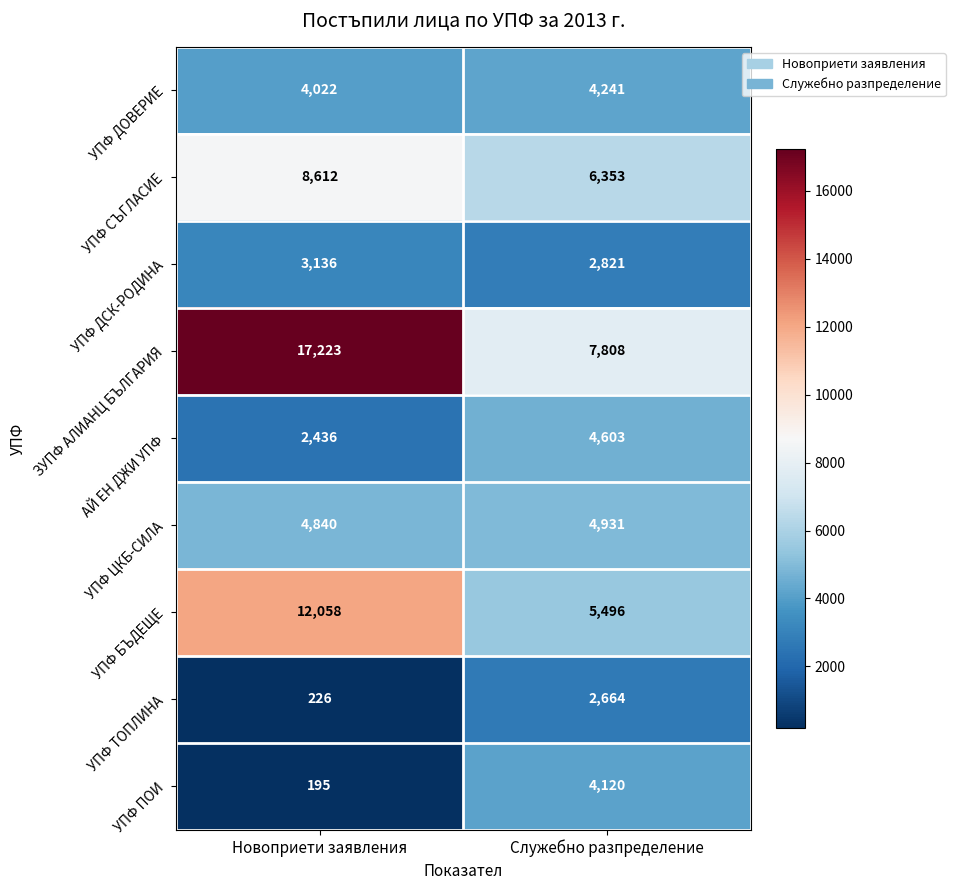

What is the difference between the УПФ ПОИ values at Служебно разпределение and Новоприети заявления?

3925